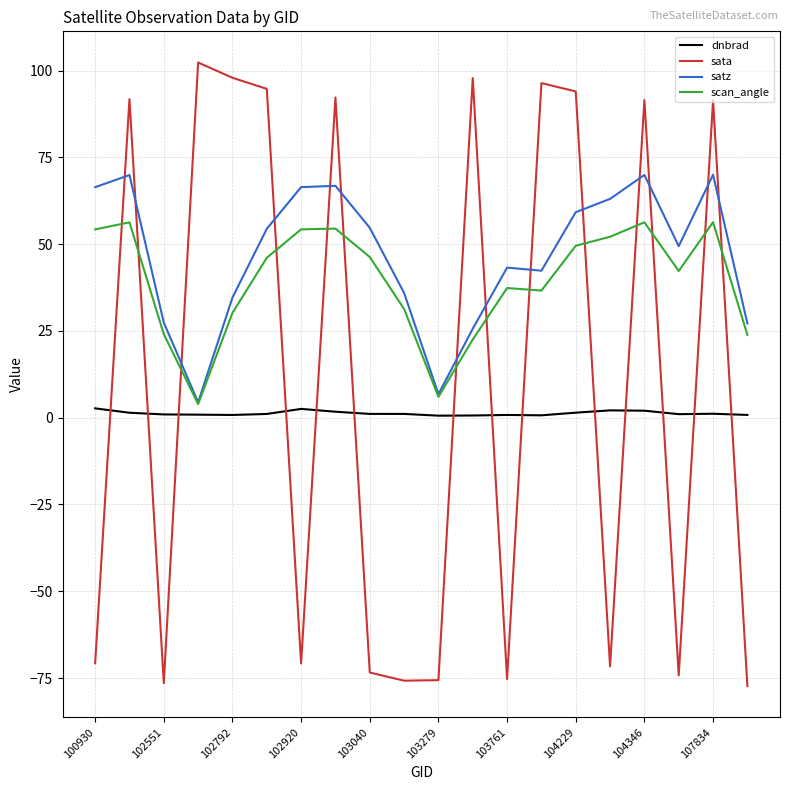

Which series ends up on top after the final intersection of sata and satz?

satz